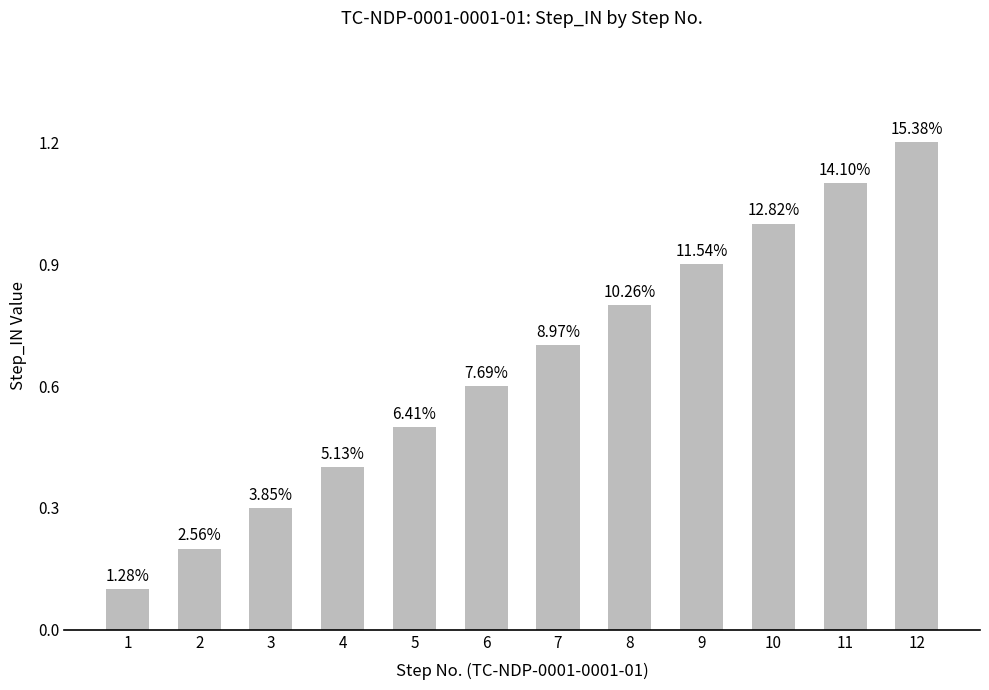

Does the chart contain any negative values?

No